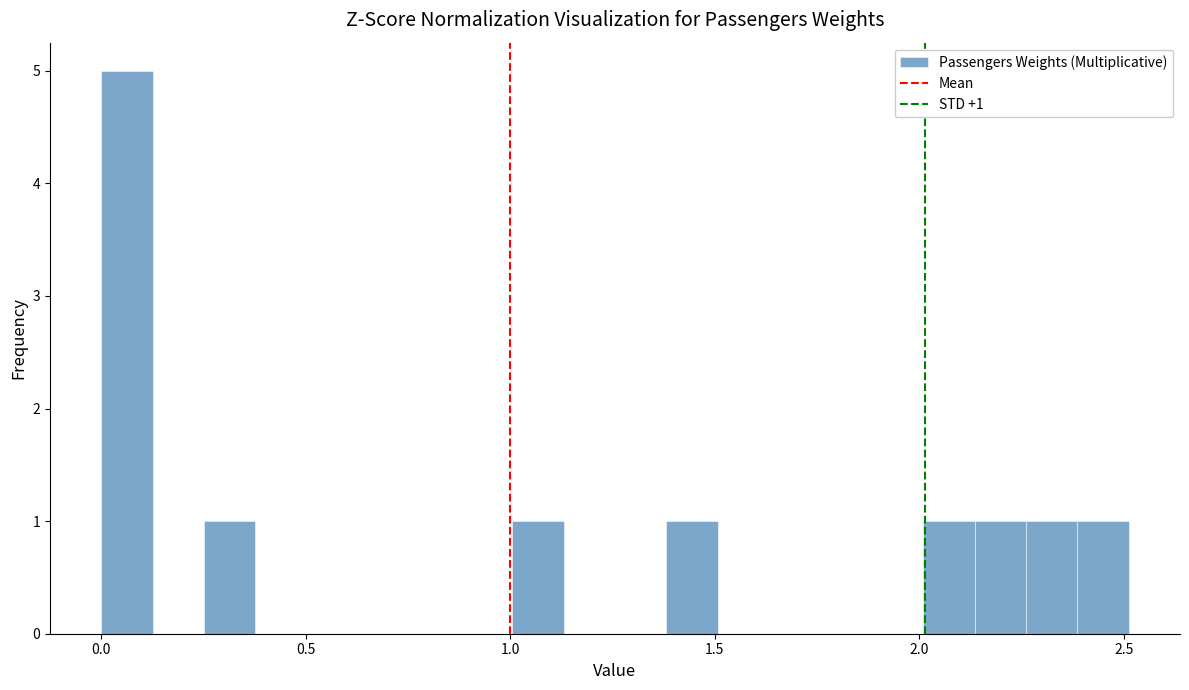

Around what value on the x-axis is the tallest bar? Give the approximate position of its centre, as read against the axis.

0.05